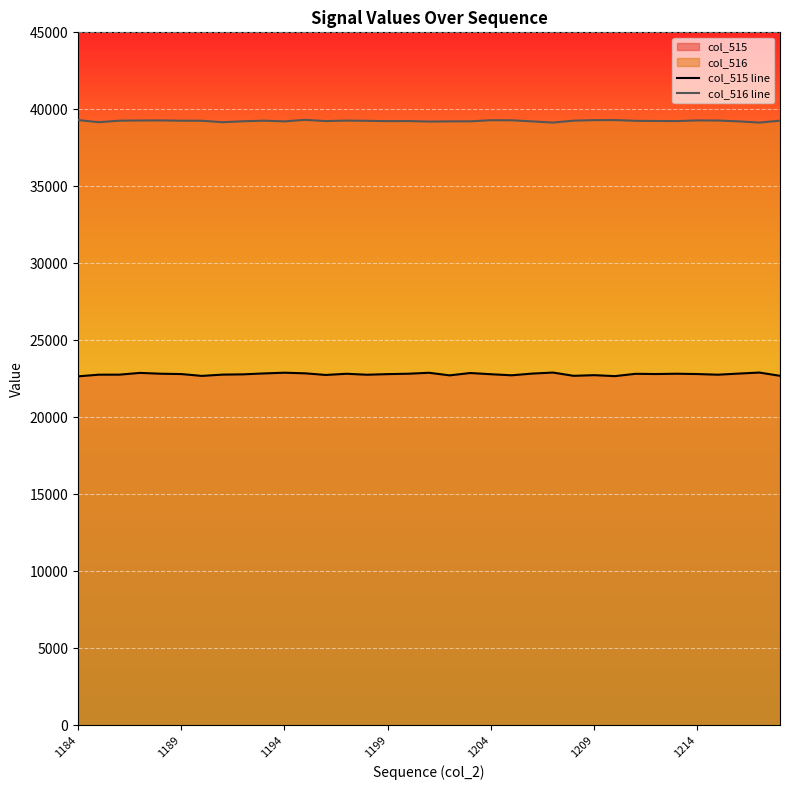

What value does the col_515 line series have at 23, to the nearest 10?

22910